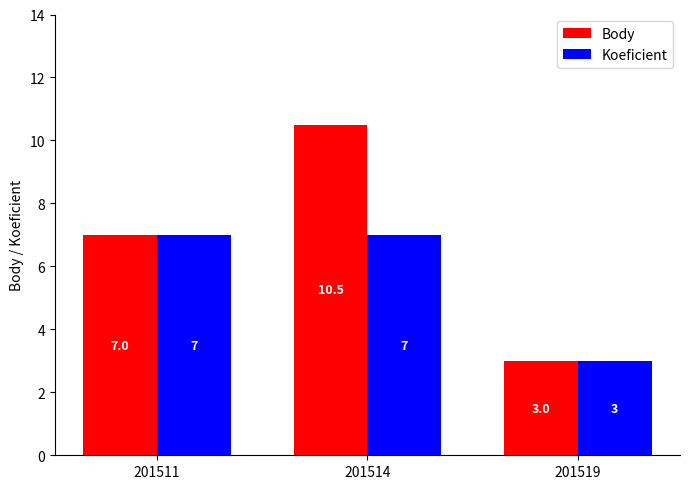

Which label corresponds to the smallest value in the chart?

201519